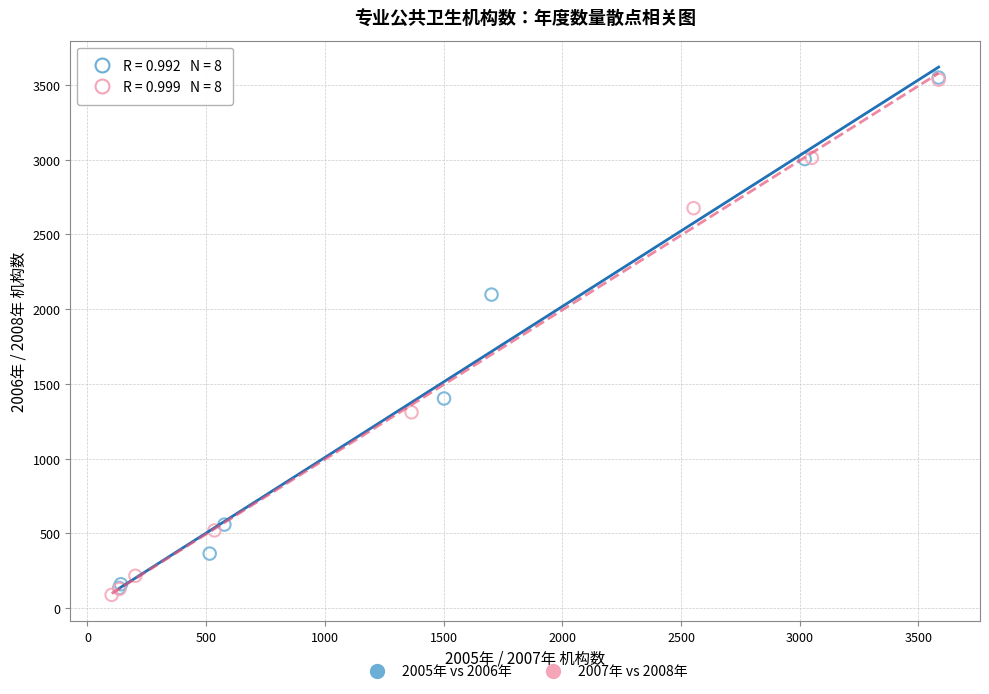

What are all the series names shown in the legend?

2005年 vs 2006年, 2007年 vs 2008年